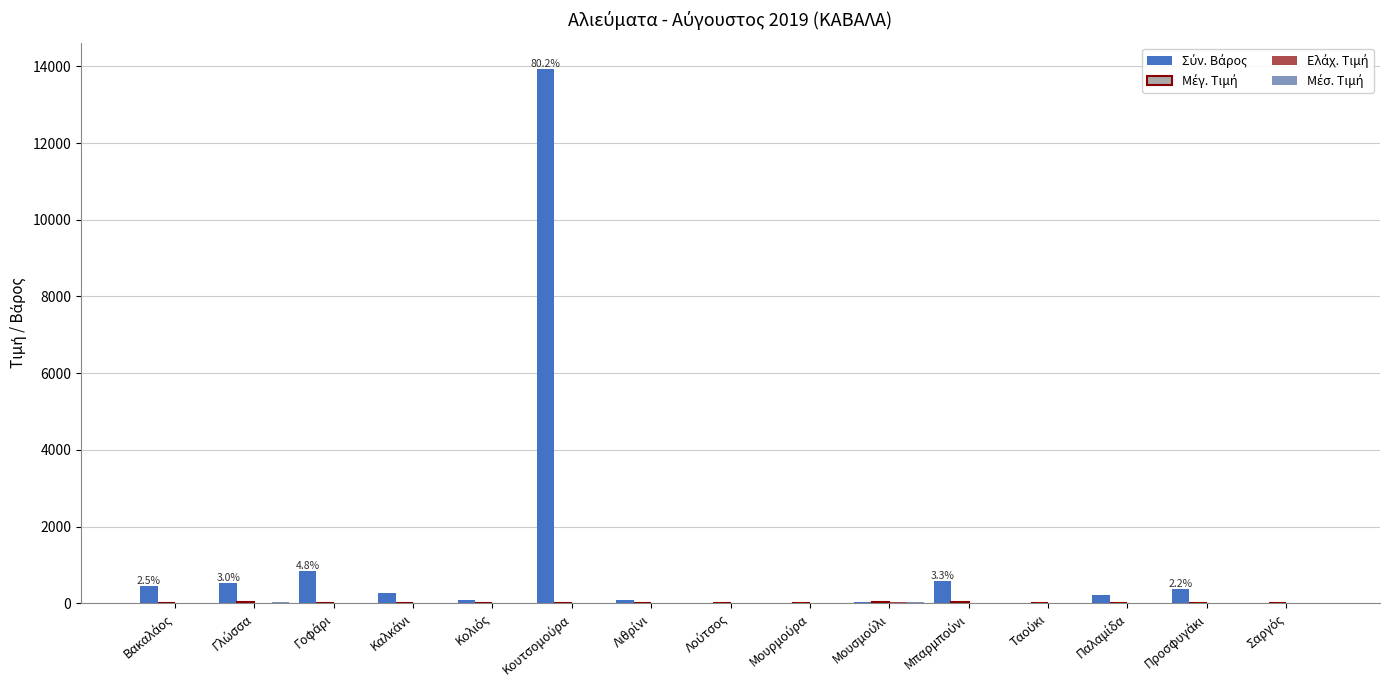

Count the number of categories in the chart.

15